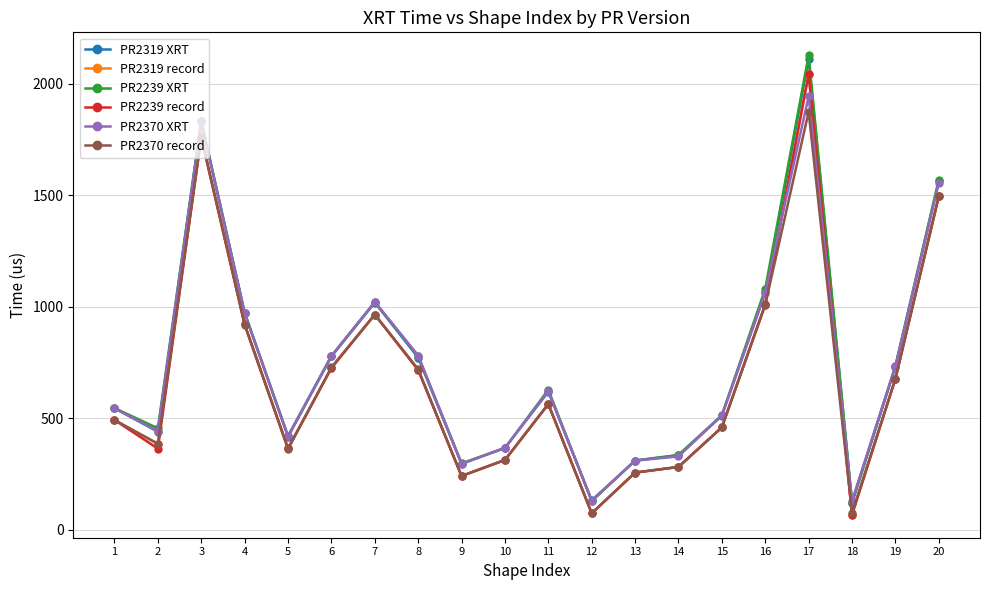

True or false: PR2319 record and PR2370 XRT intersect in this chart.

True